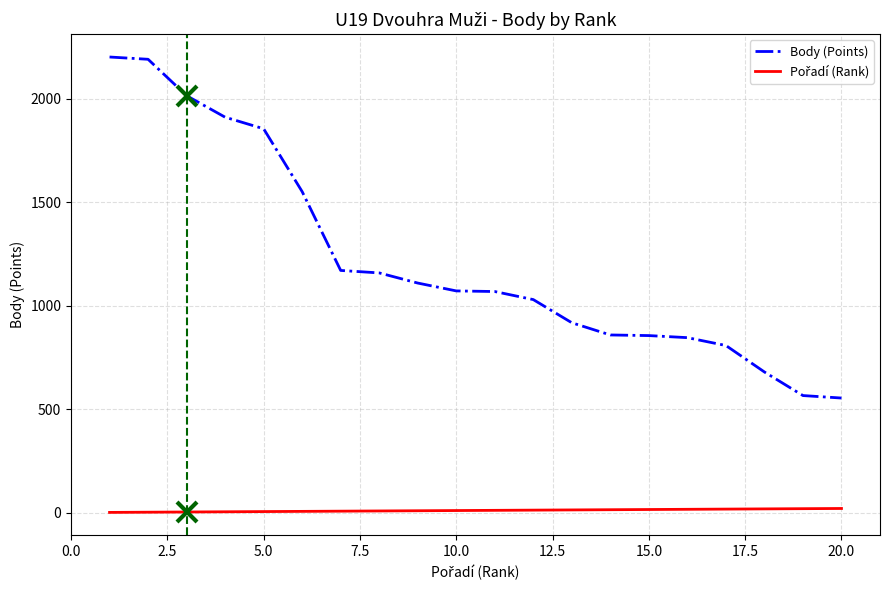

What is the highest value of the Body (Points) series?

2203